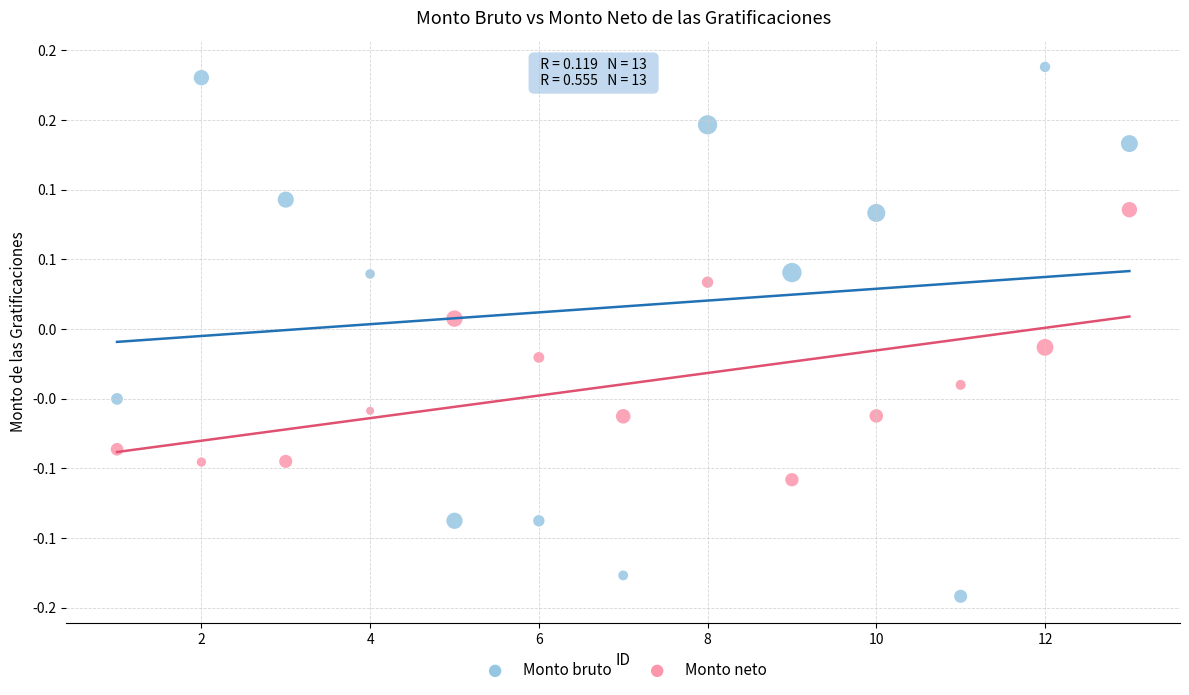

Which series has the largest Y range (max minus min)?

Monto bruto